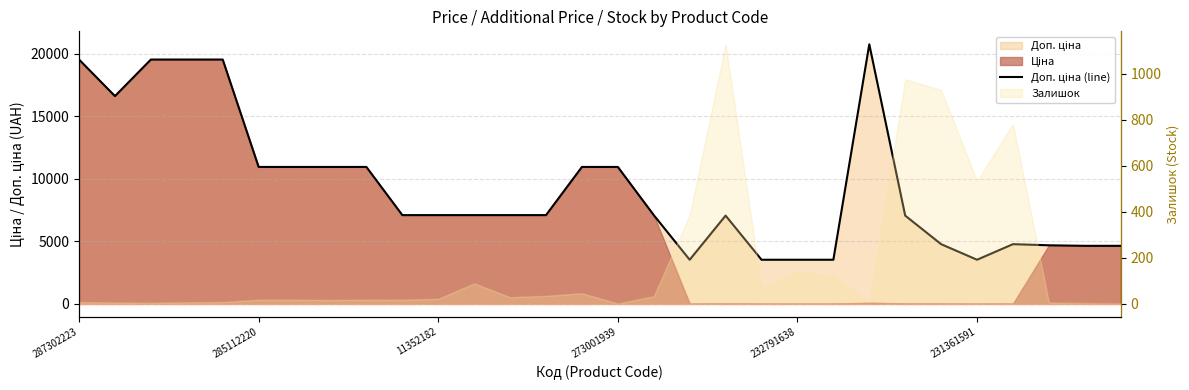

What is the sum of all values?

279136.0